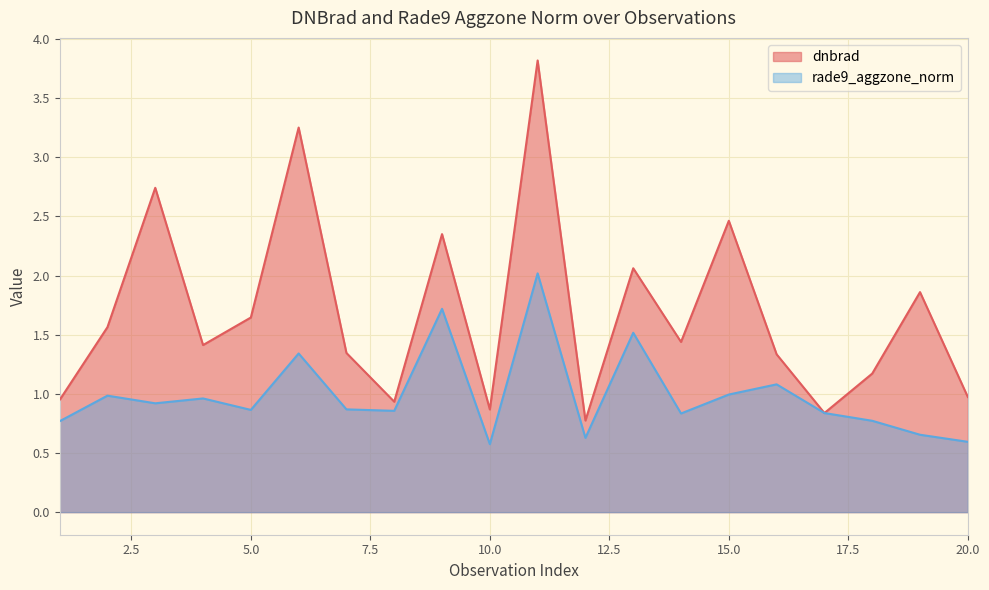

How many lines are shown in the chart?

2